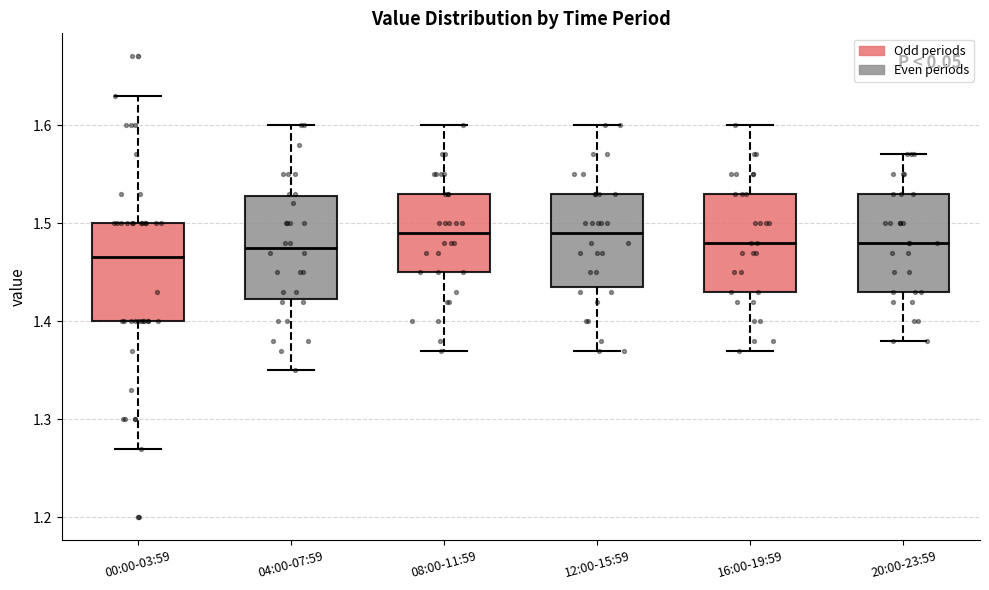

Where does the median line of the box for 08:00-11:59 sit on the y-axis? The values are not printed on the chart, so give them approximately, as read against the axis.

1.49